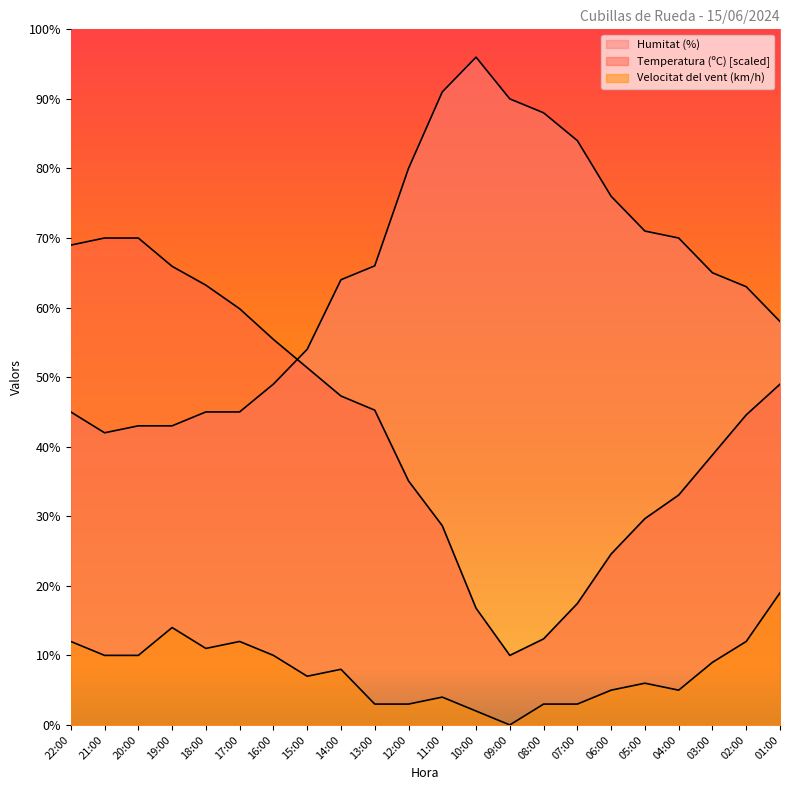

Which label corresponds to the largest value in the chart?

10:00